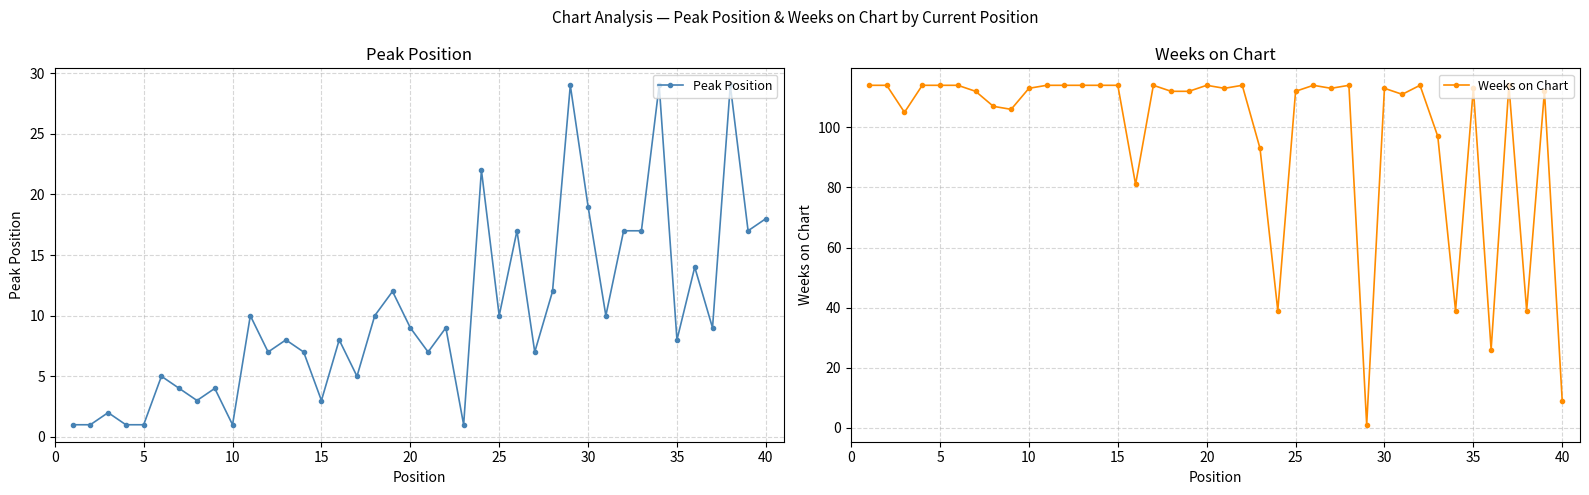

What is the maximum value for Peak Position?

29